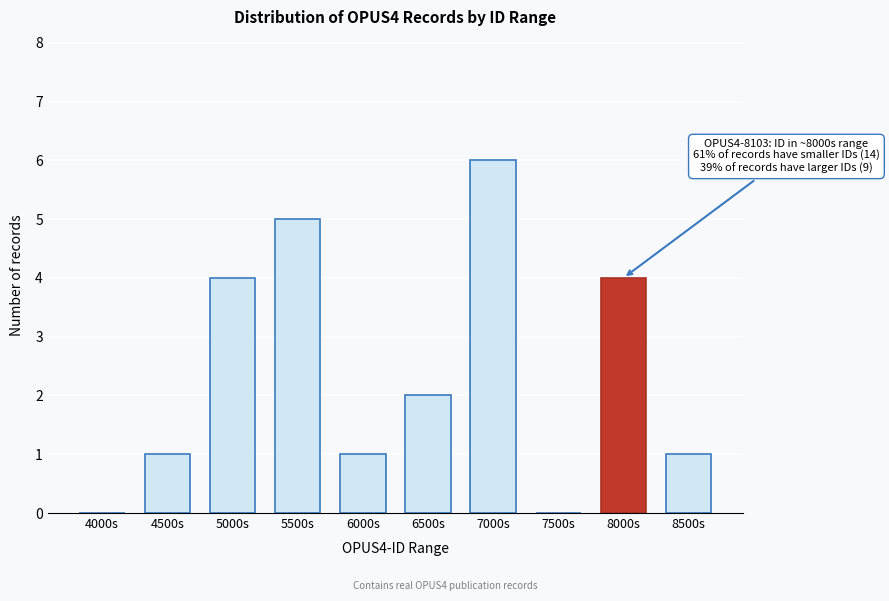

Reading right to left, list all the values displayed in this chart.

8500s=1	8000s=4	7500s=0	7000s=6	6500s=2	6000s=1	5500s=5	5000s=4	4500s=1	4000s=0